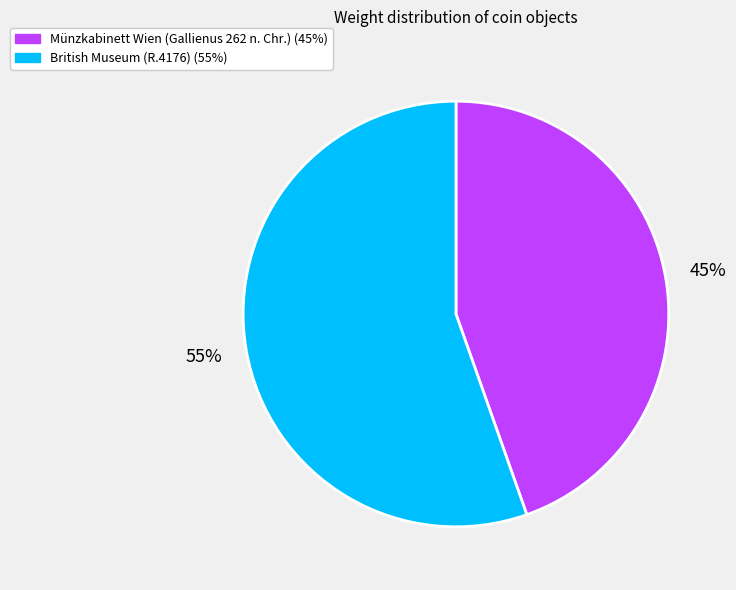

To the nearest percent, what is the combined percentage of Münzkabinett Wien (Gallienus 262 n. Chr.) and British Museum (R.4176)?

100%